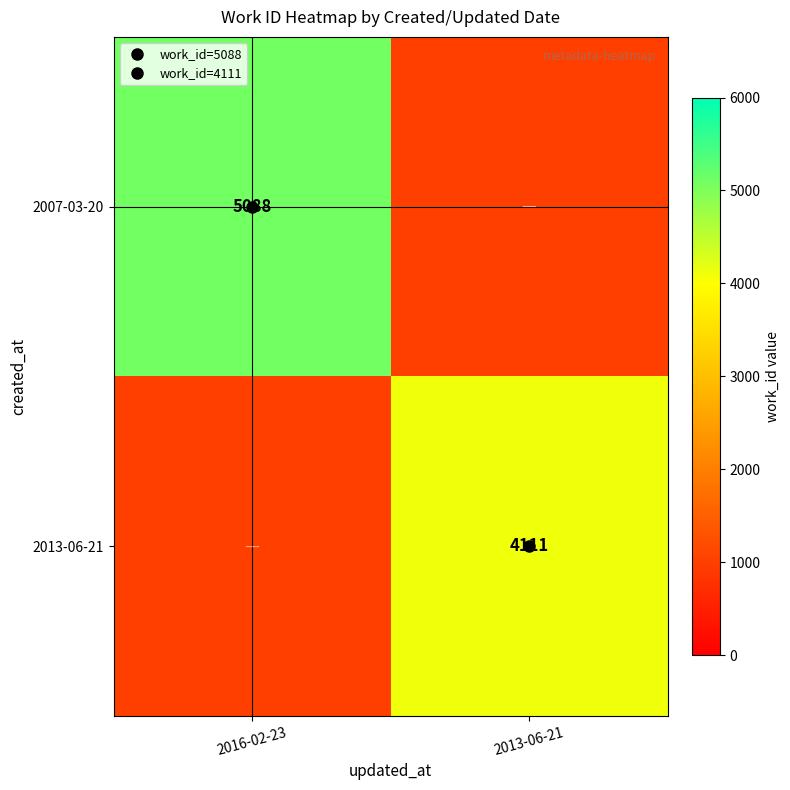

What is the total value across all series at 2016-02-23?

6088